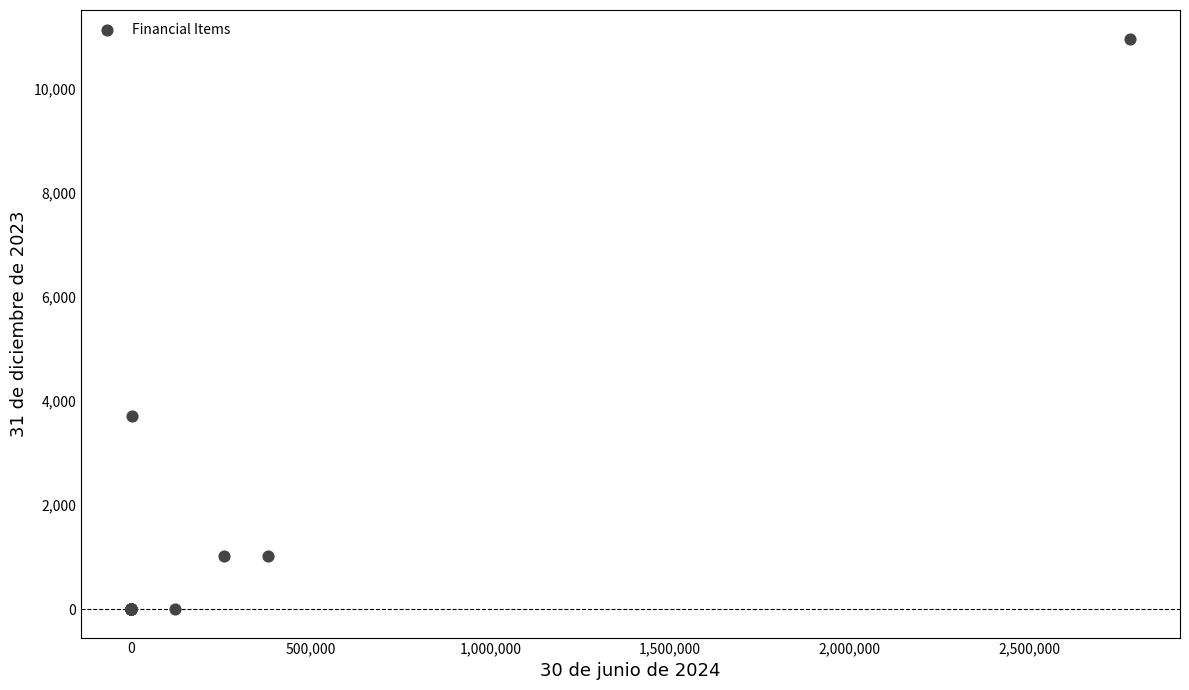

What Y value in the scatter plot is closest to 5478?

3715.0